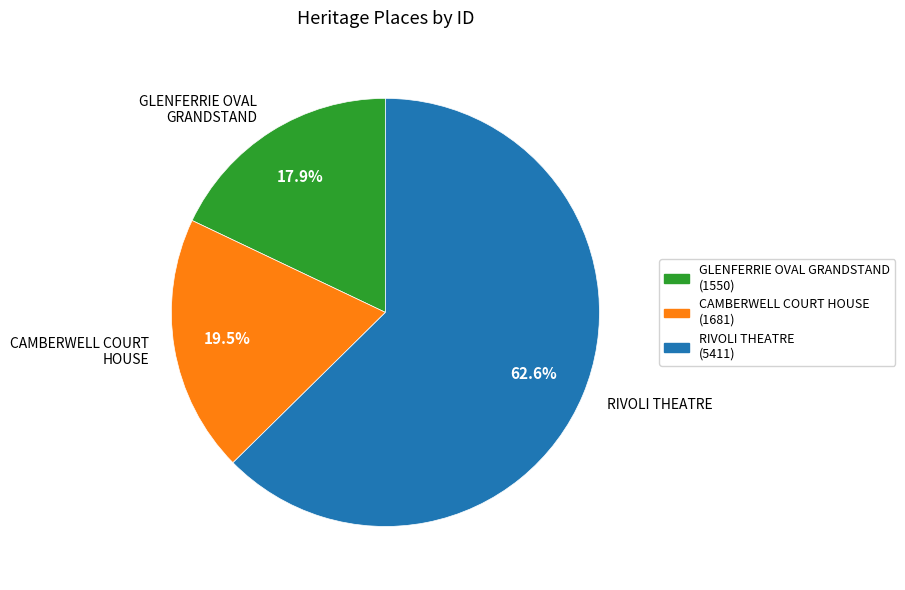

Is it true that RIVOLI THEATRE is 63% of the pie?

True